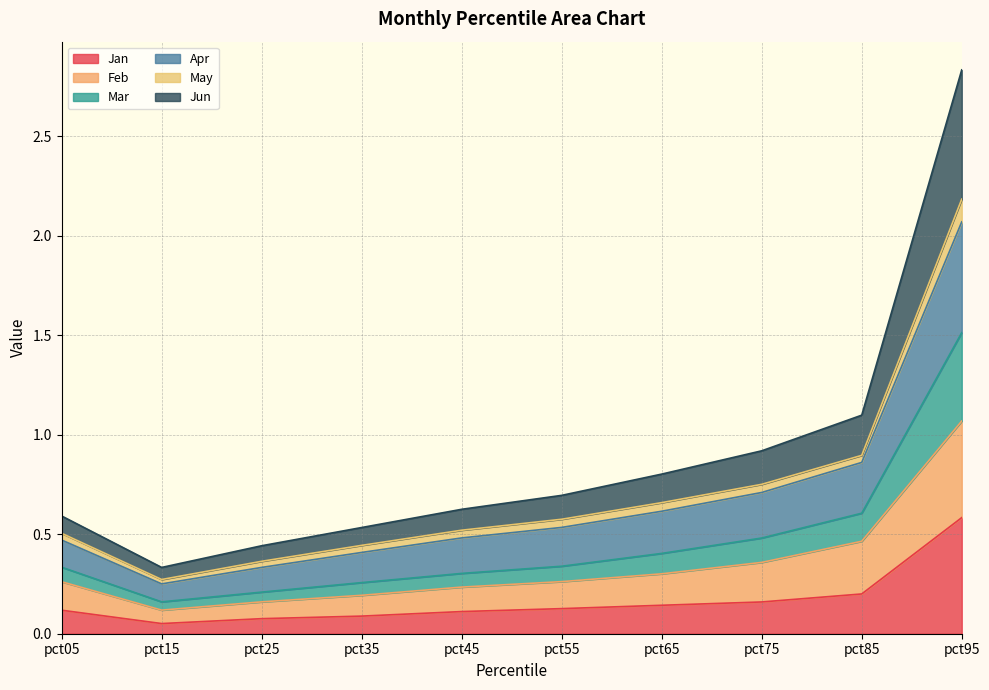

At which category is the sum across all series the highest?

pct95